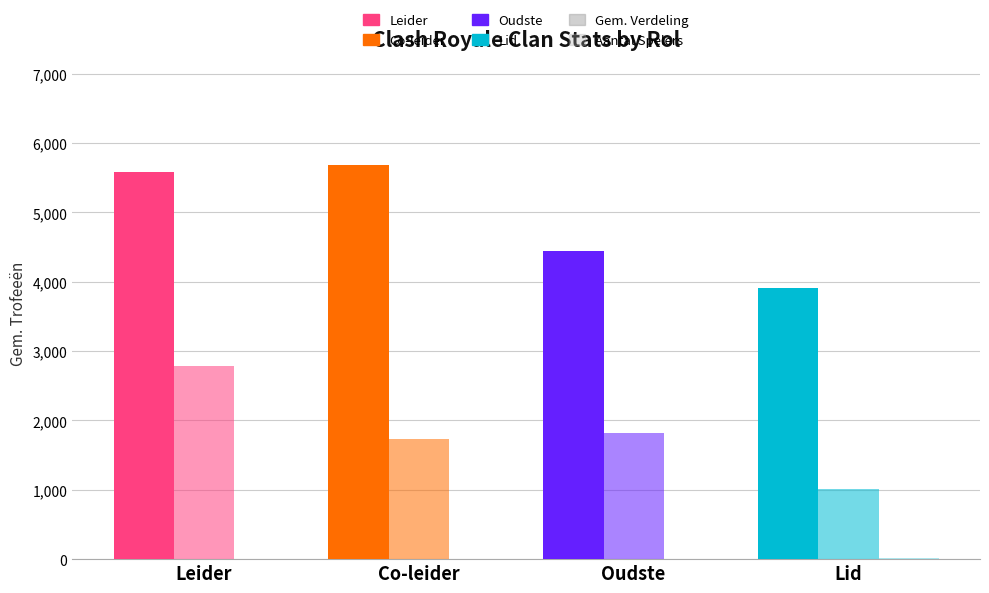

Count the number of categories in the chart.

4